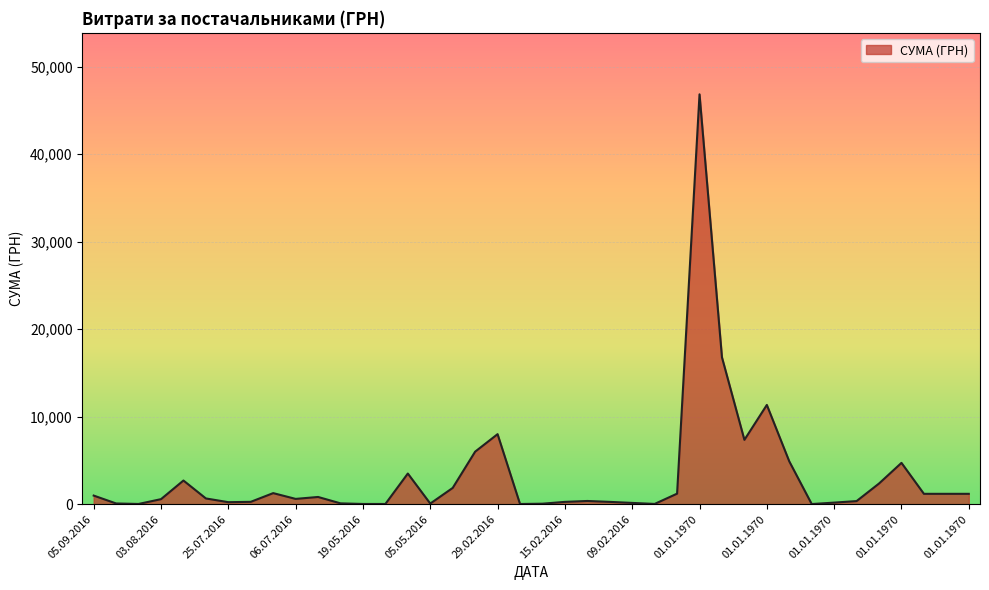

What is the maximum value shown in the chart?

46844.0